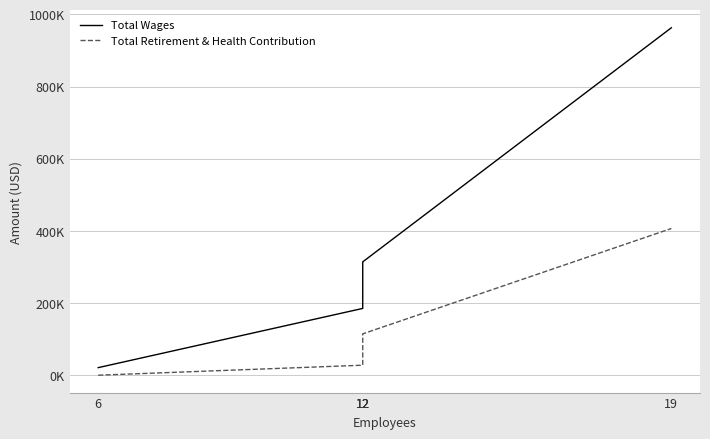

The Total Retirement & Health Contribution series shows 237686 at 6. True or false?

False